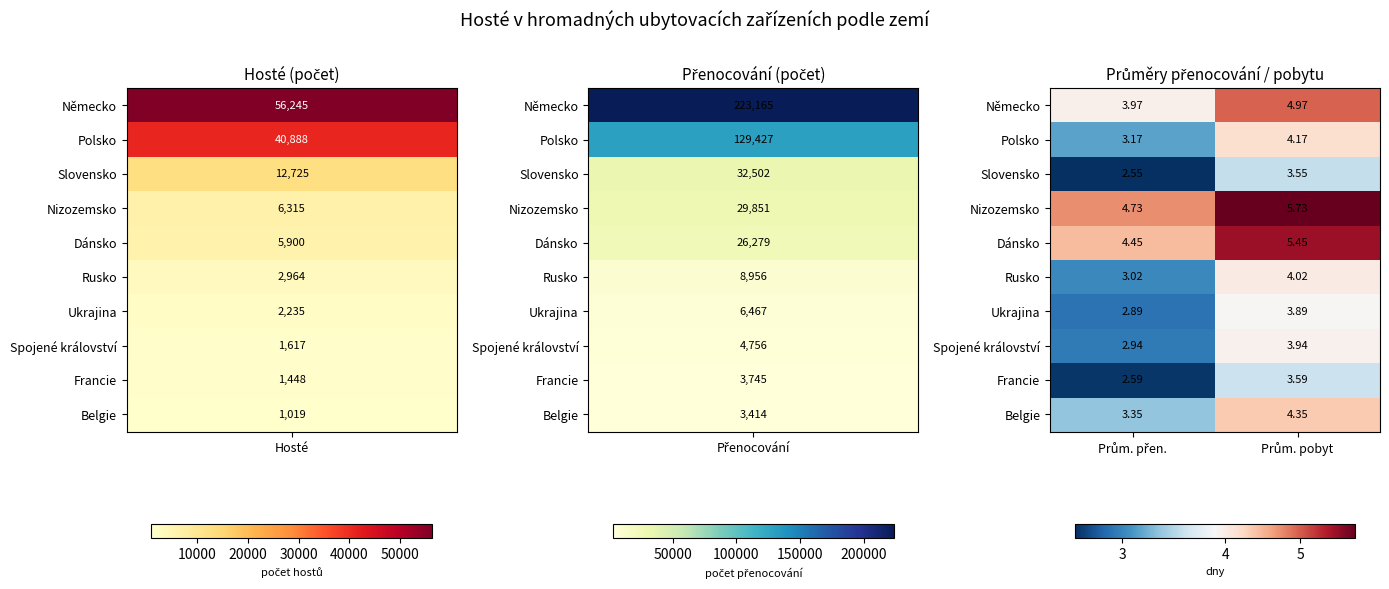

Which series has the largest total across all categories?

Nizozemsko